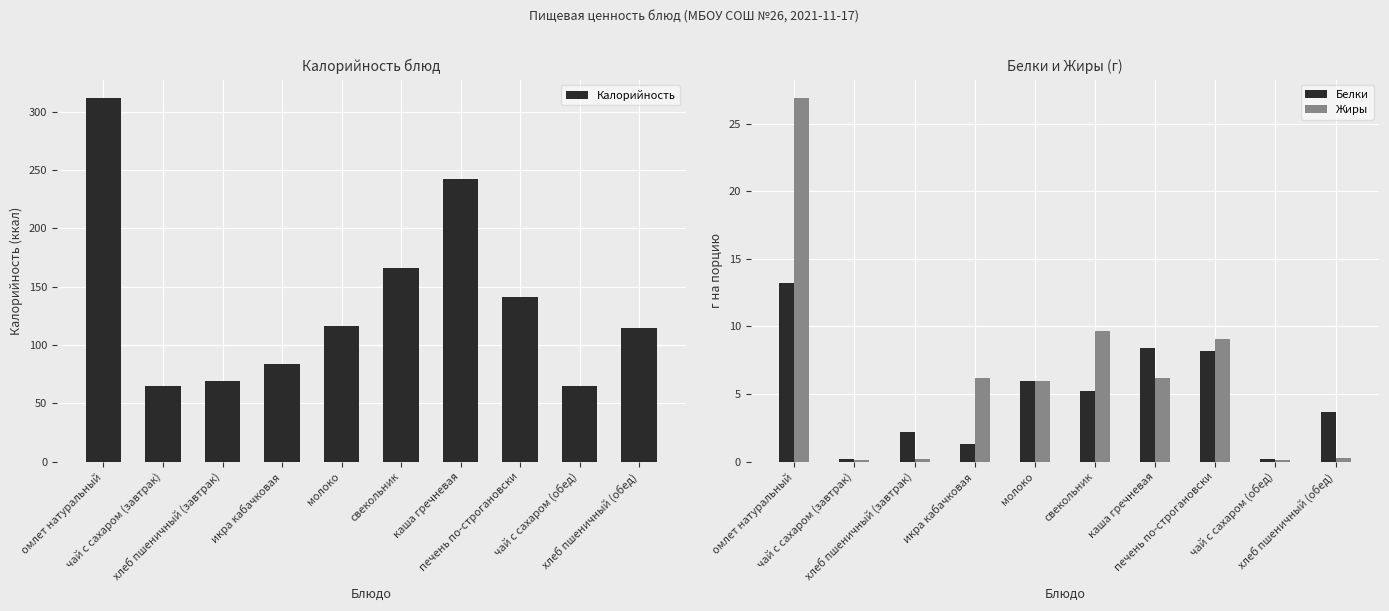

How many groups of bars are there?

10